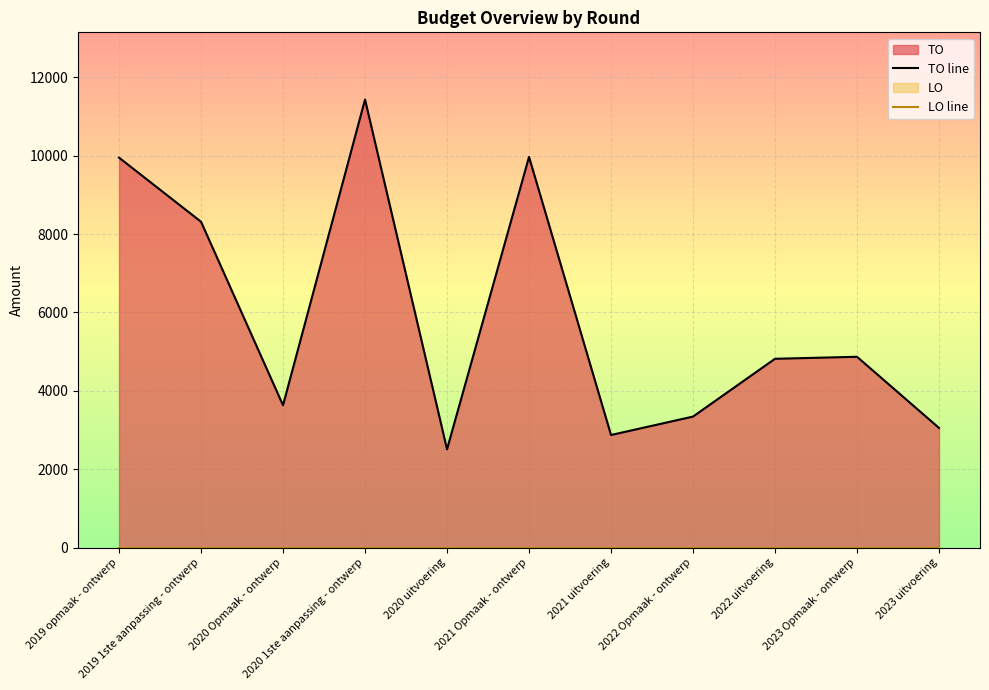

Does the chart display data point markers on the line(s)?

No